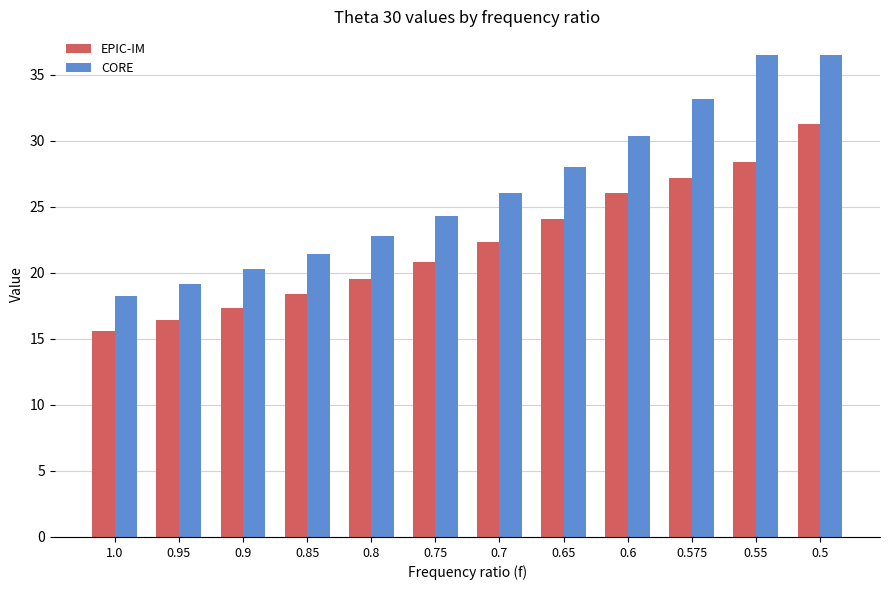

What is the maximum value shown in the chart?

36.5